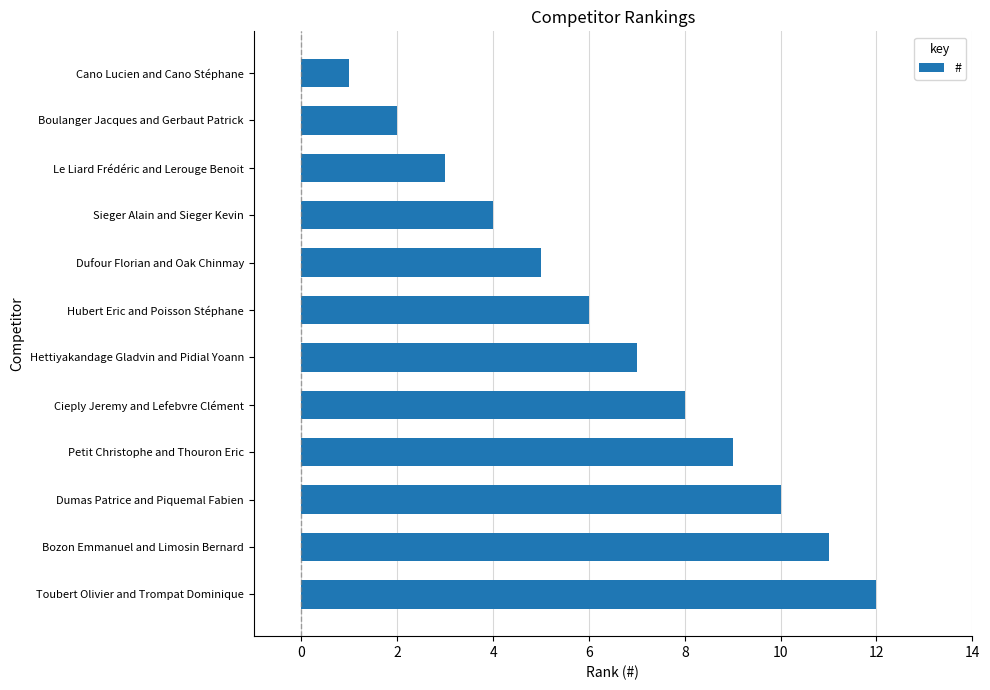

What is the difference between the second highest and minimum values?

10